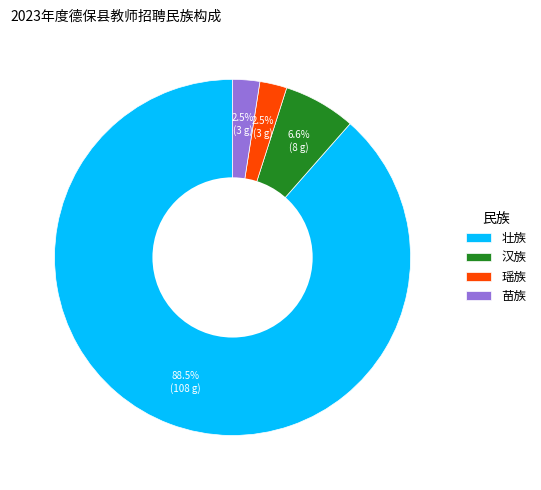

Which slice is the largest?

壮族